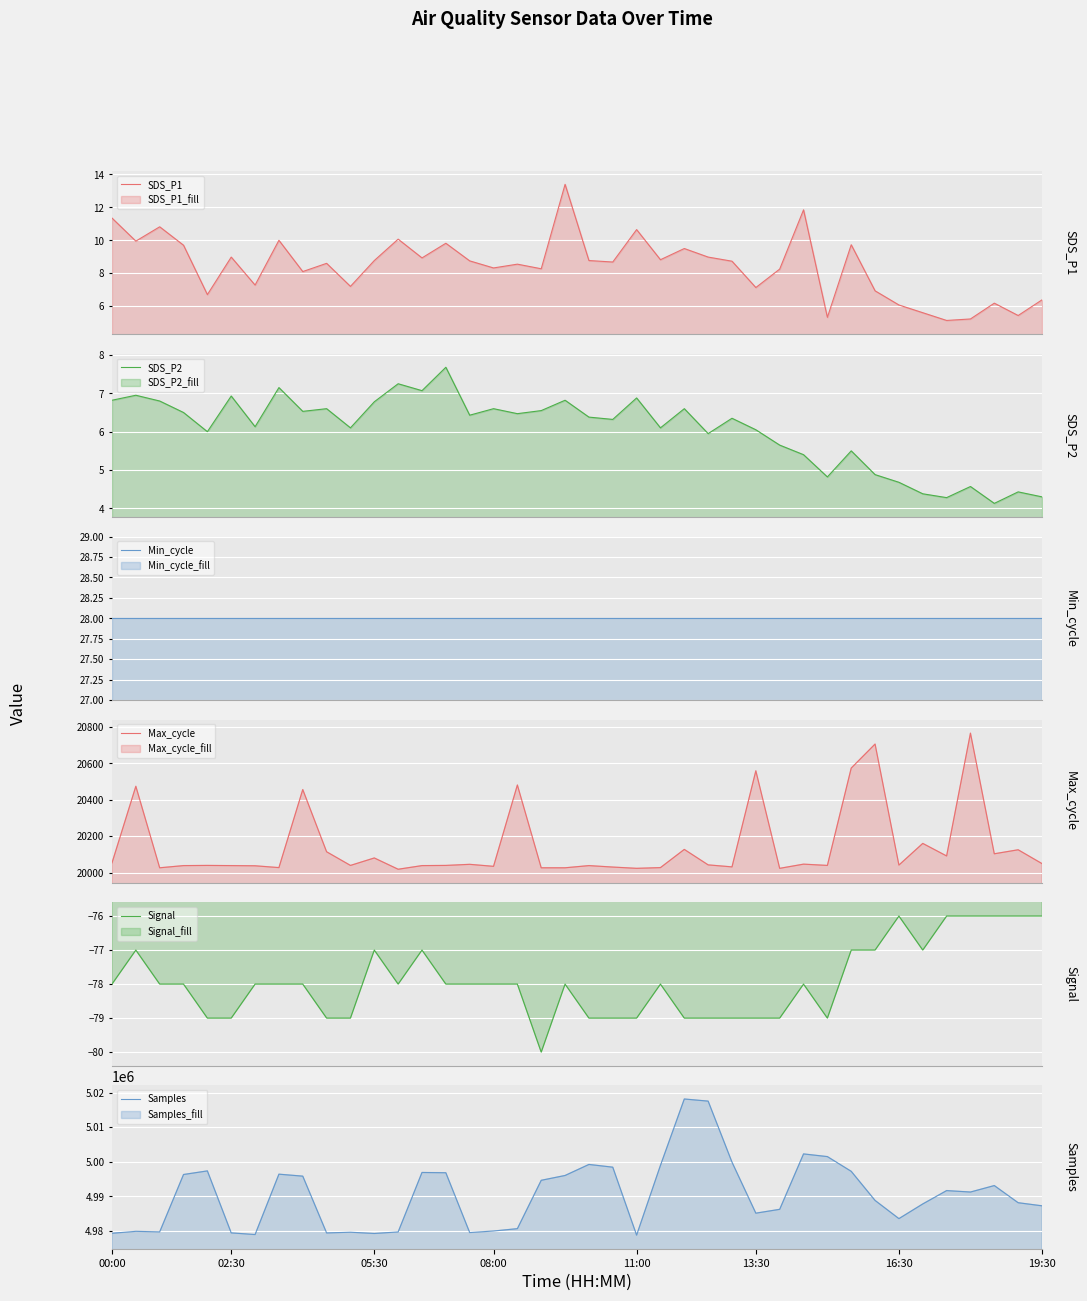

What is the maximum value for SDS_P1?

13.4